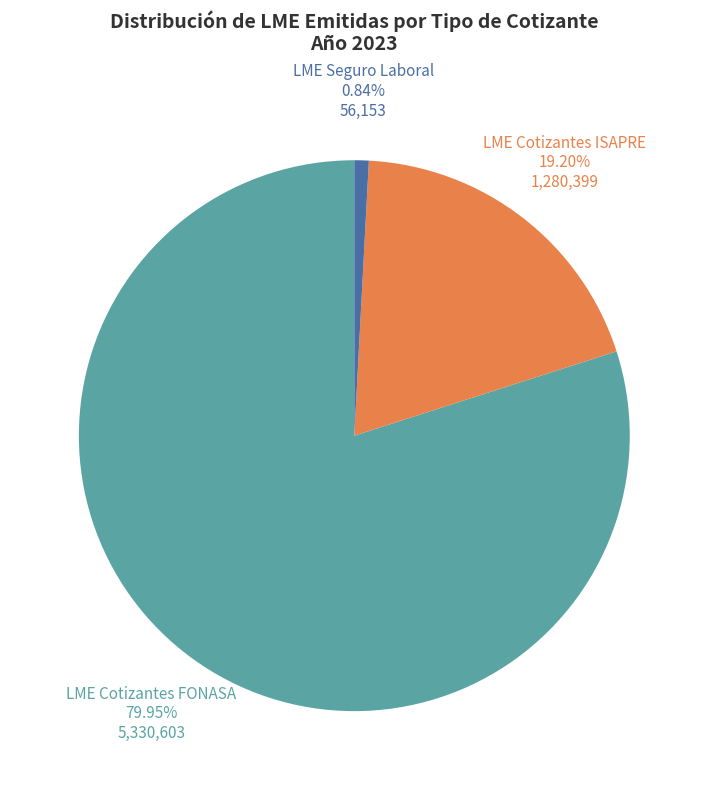

To the nearest percent, what is the combined percentage of LME Cotizantes FONASA and LME Seguro Laboral?

81%